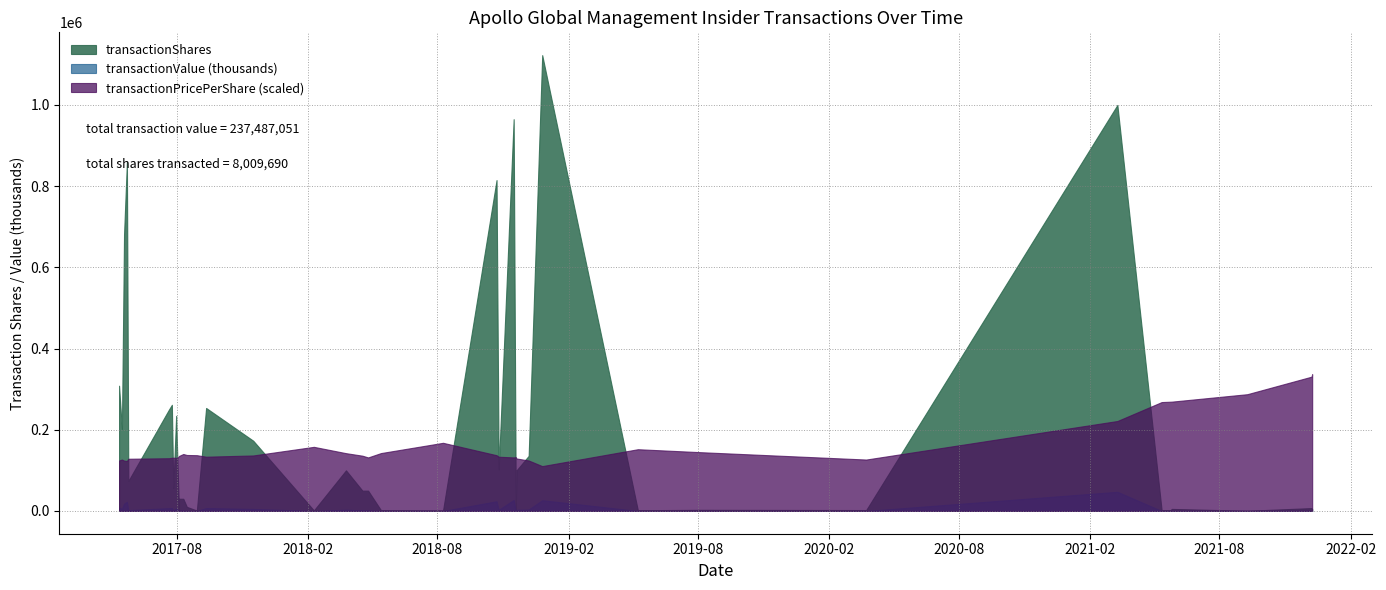

True or false: transactionValue has more than 2 points higher than both neighbors.

True